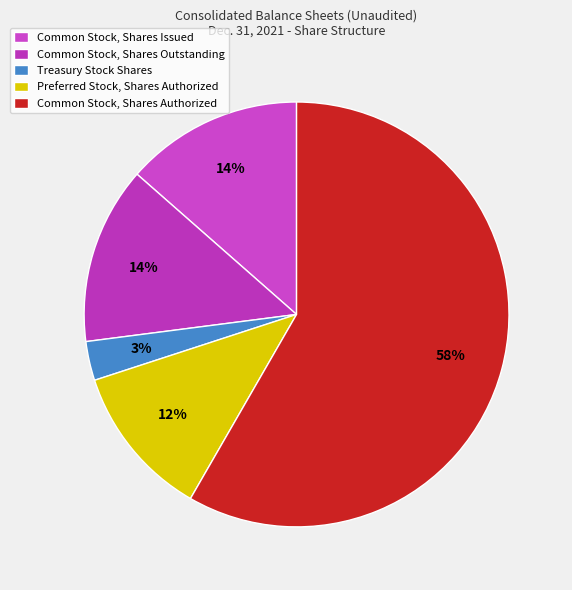

What is the change in value from Common Stock, Shares Outstanding to Treasury Stock Shares?

-9041073